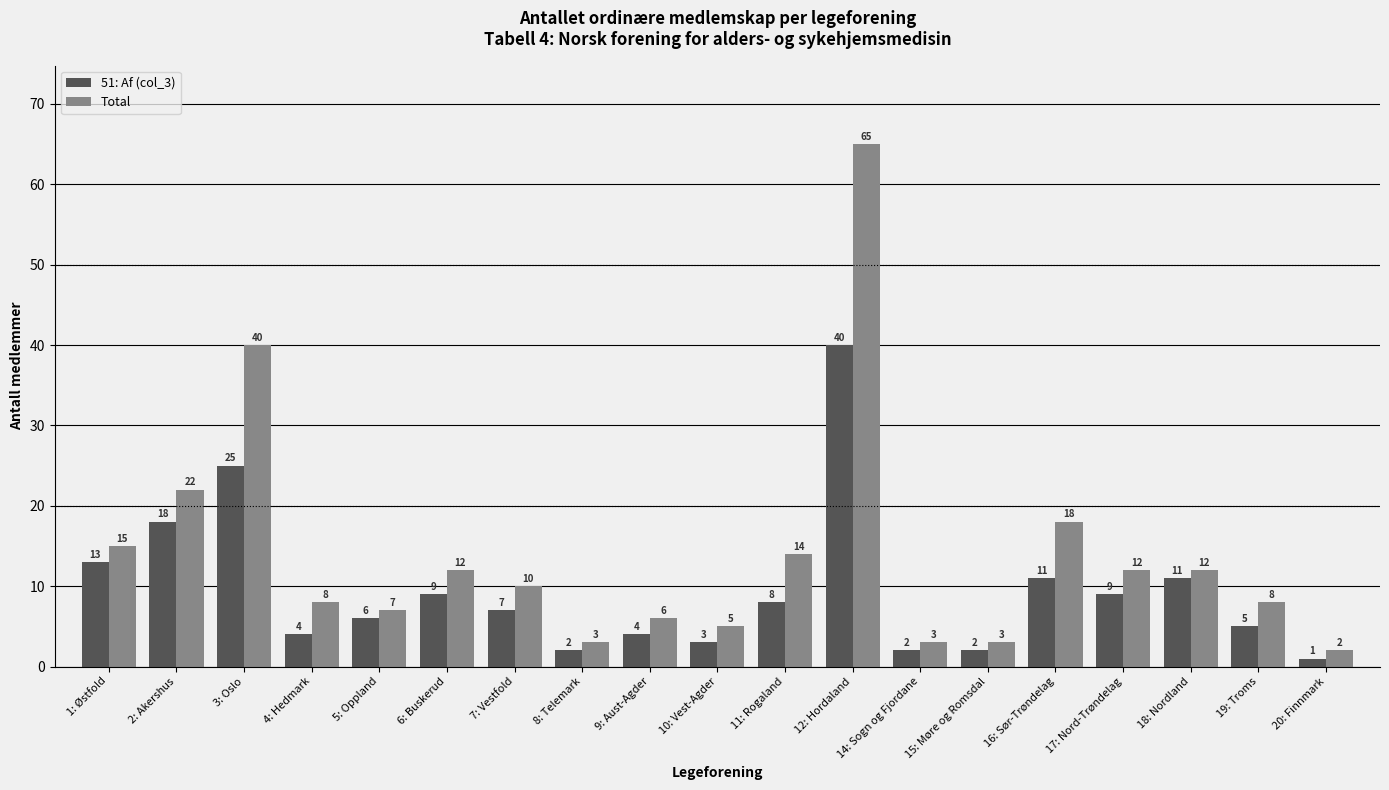

Between 3: Oslo and 11: Rogaland, which series saw the biggest shift?

Total